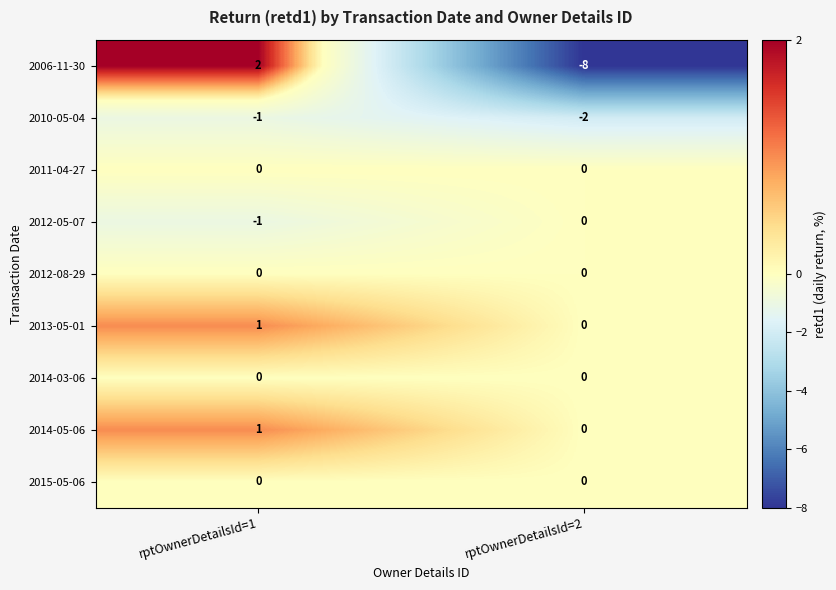

The value of 2013-05-01 at rptOwnerDetailsId=1 is 1. True or false?

True